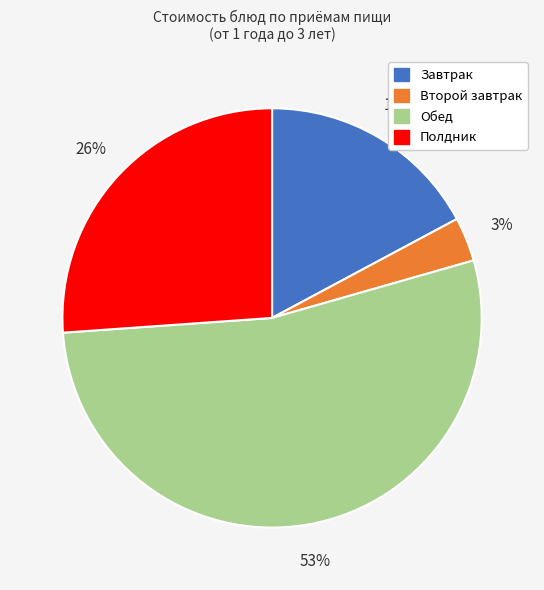

Does any single category account for the majority?

Yes